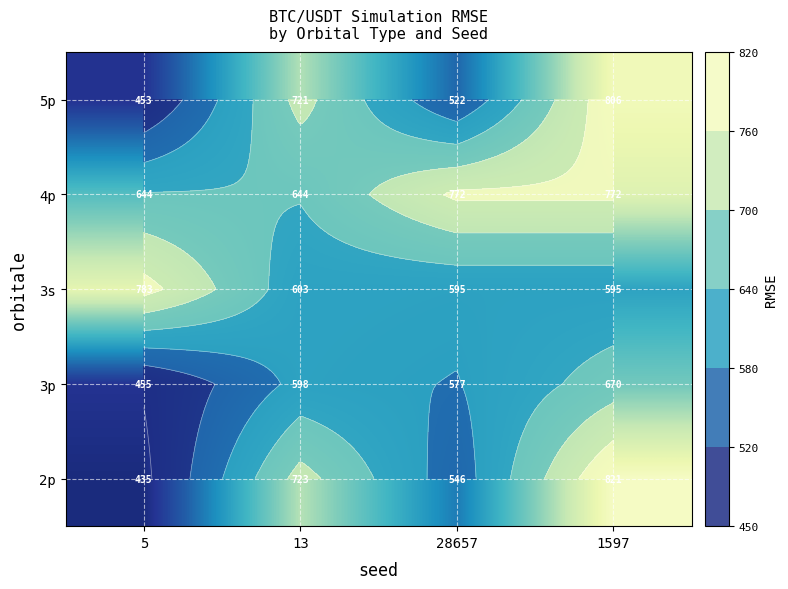

What is the total value across all series at 5?

2770.5